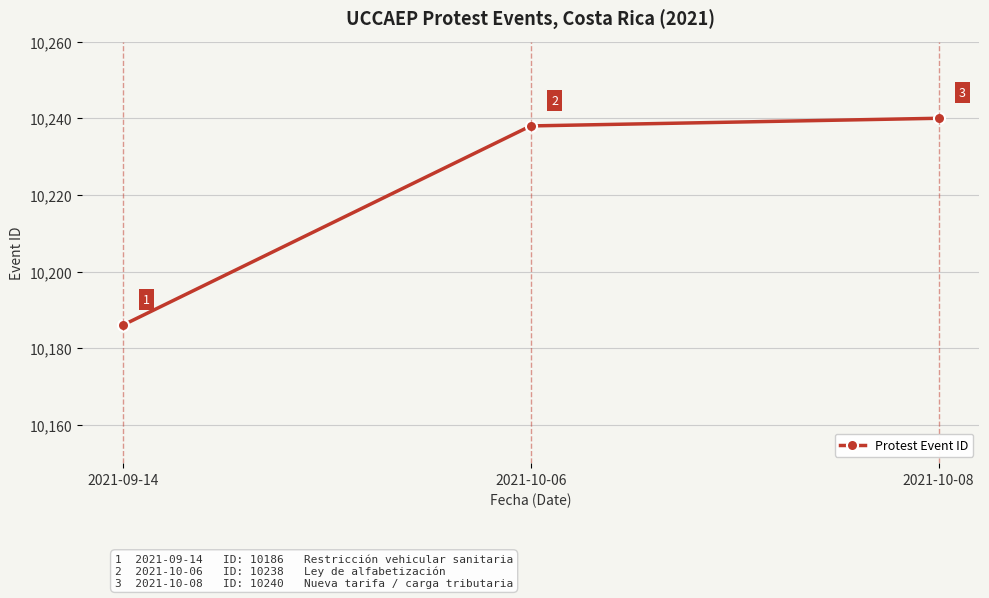

What is the change in value from 2021-10-06 to 2021-10-08?

+2